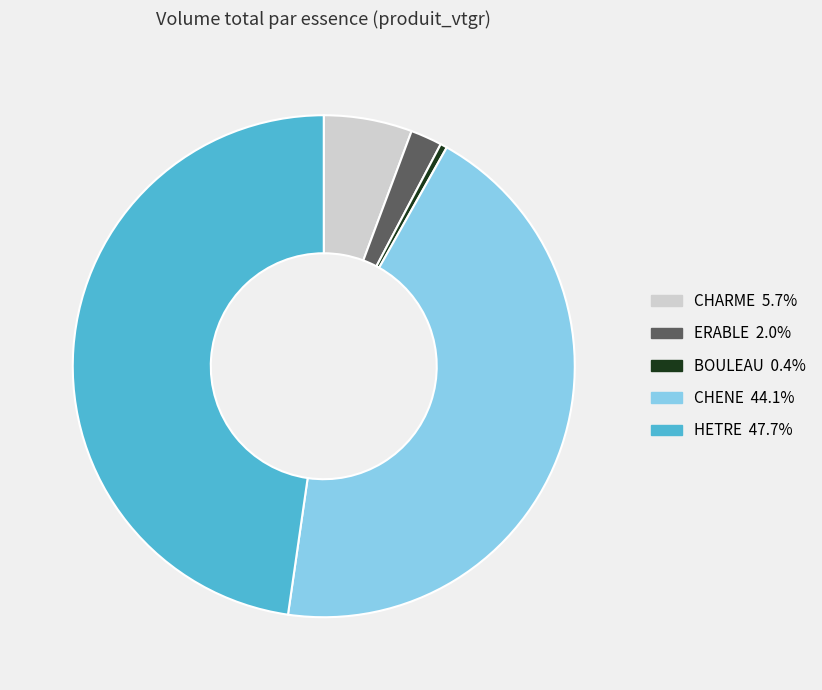

Does CHENE account for over 50% of the chart?

No